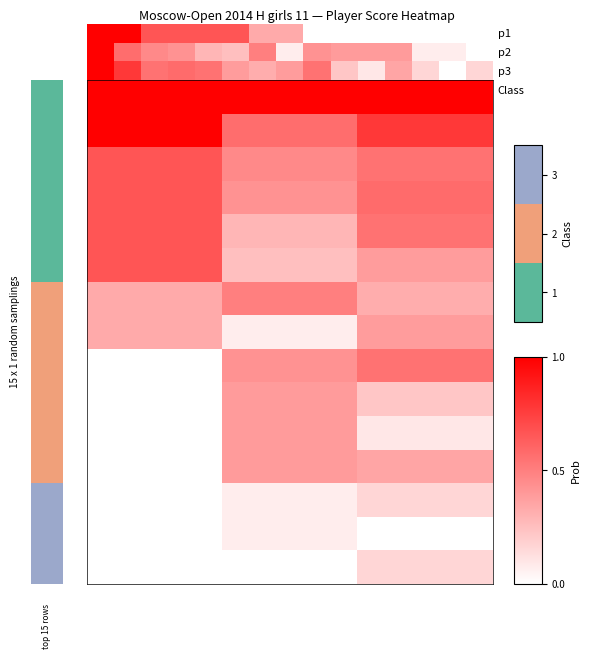

At how many categories does at least one series exceed 0?

3